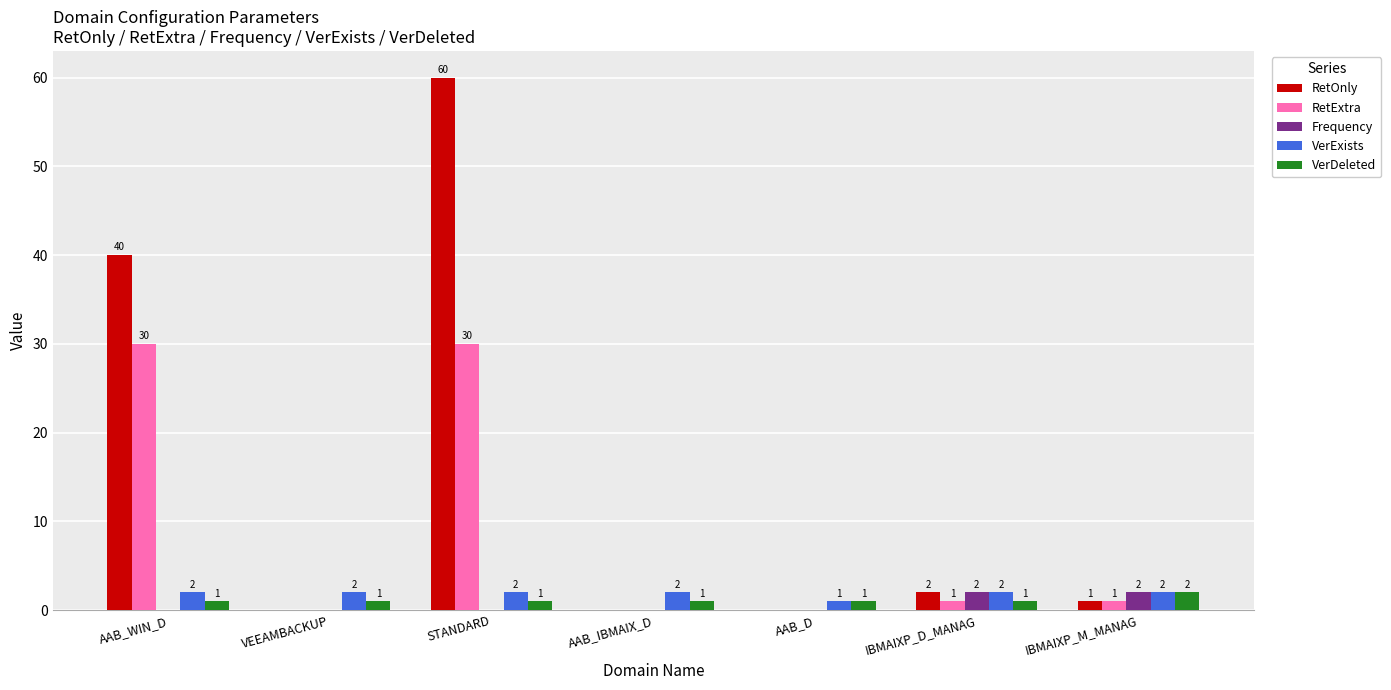

At which category is the sum across all series the highest?

STANDARD